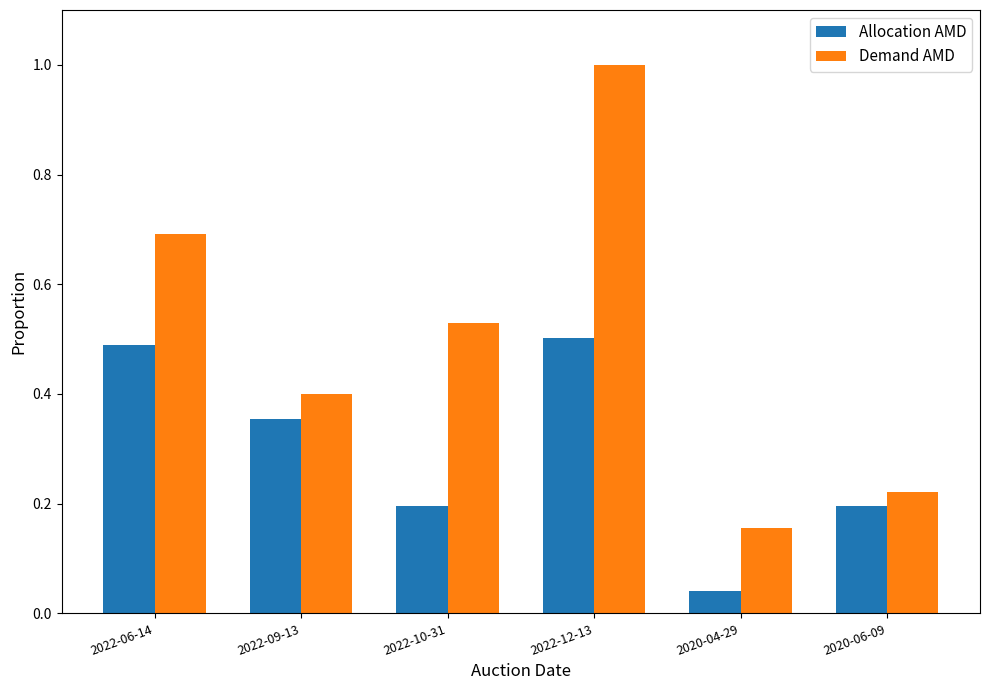

What is the maximum value shown in the chart?

1.0